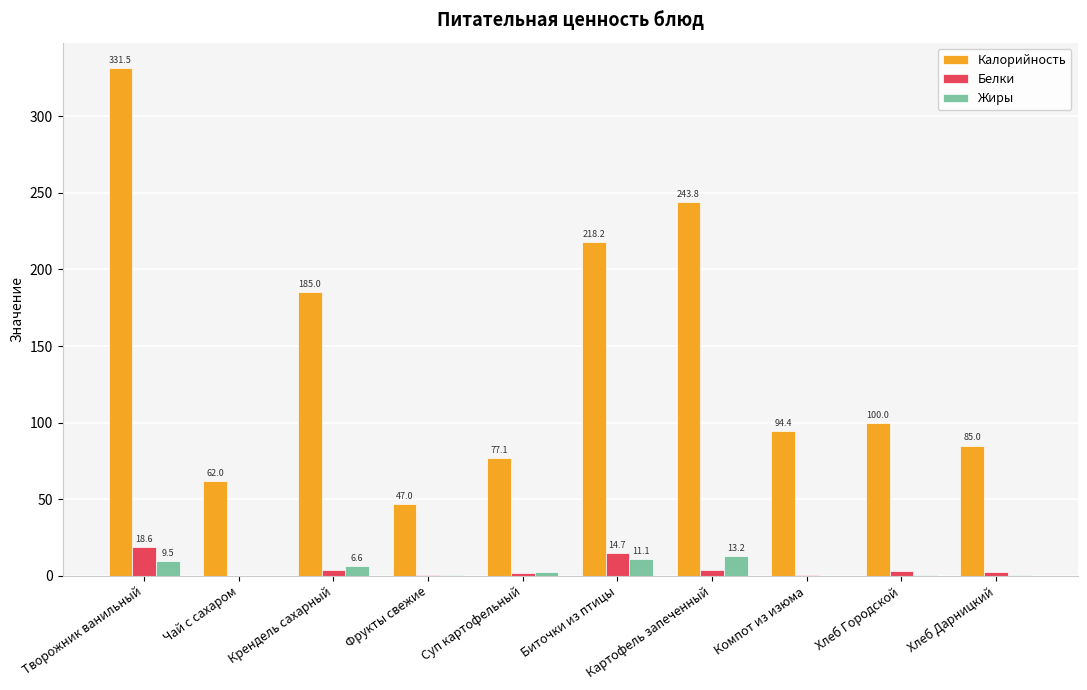

What is the sum of all Калорийность values?

1444.0